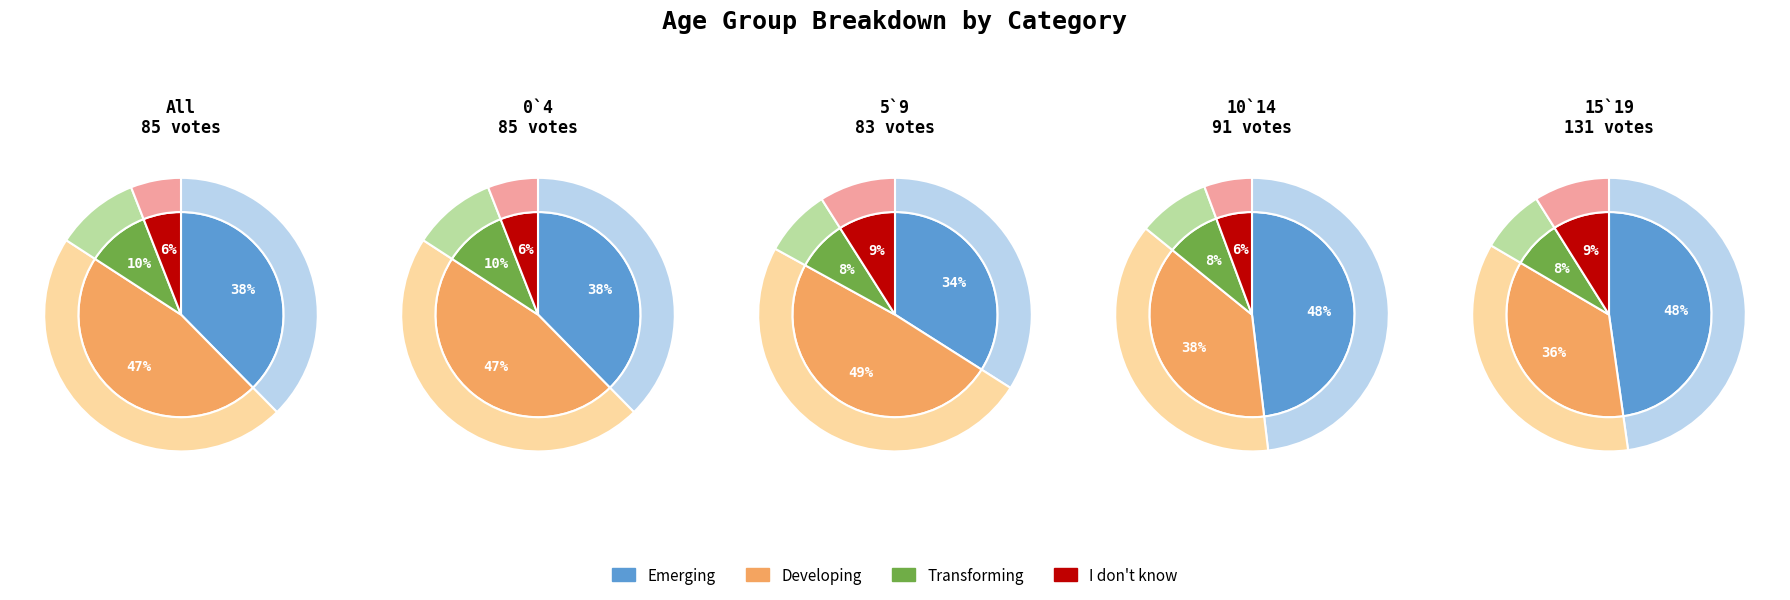

Does 1 represent more than half of the total?

No